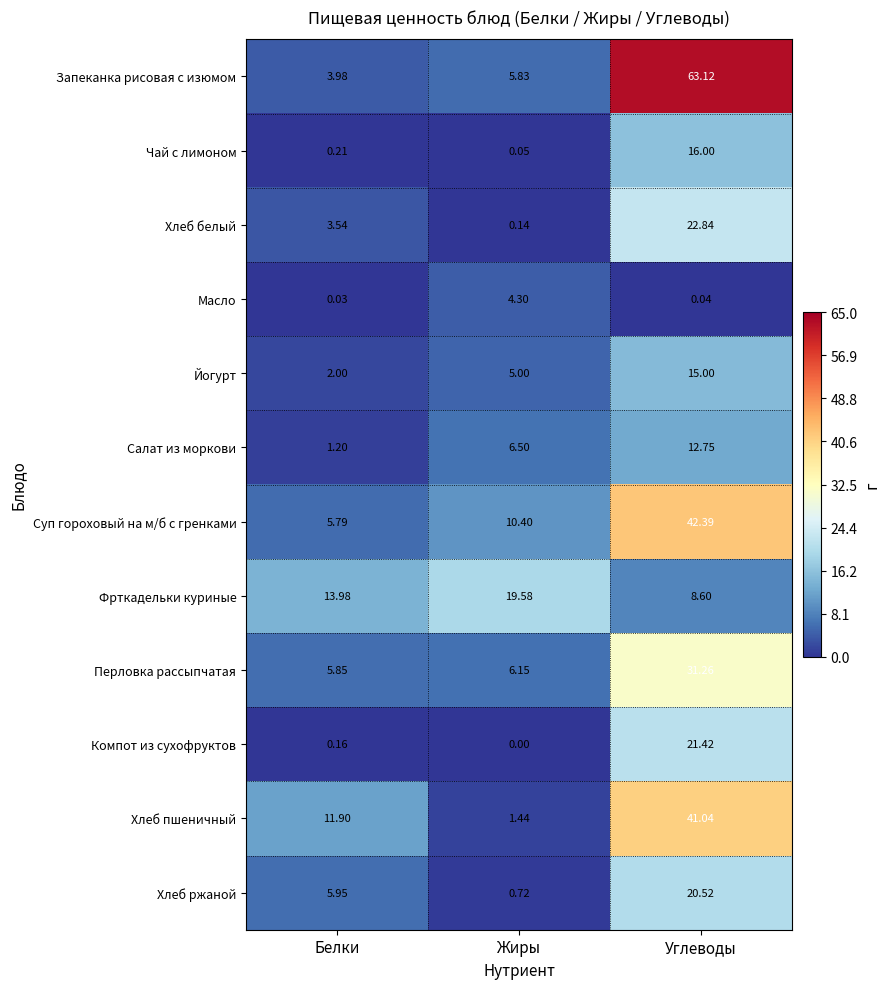

Which series has the largest range (max minus min)?

Запеканка рисовая с изюмом